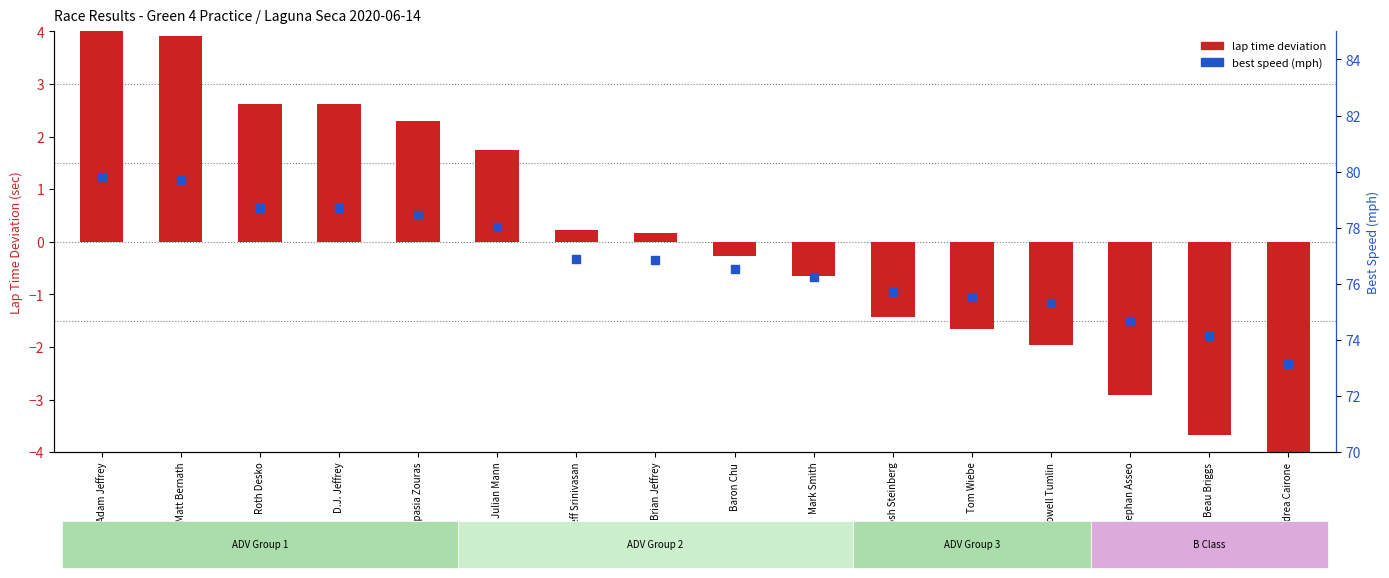

What are all the series names shown in the legend?

lap time deviation, Best Speed